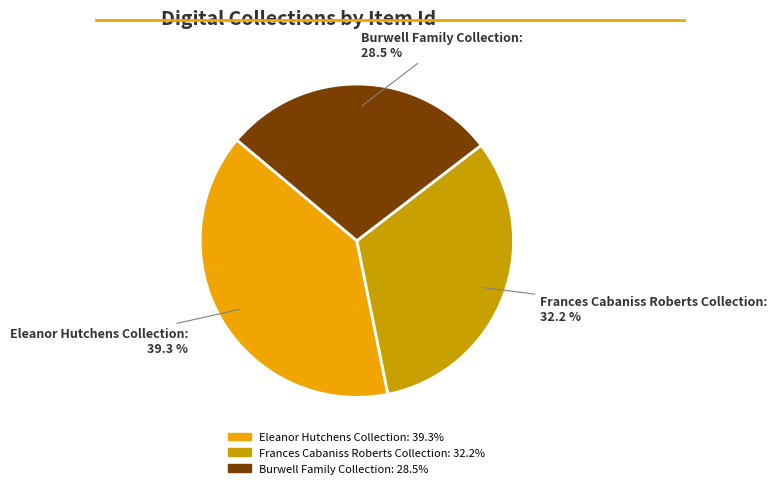

Is there a majority slice in this chart?

No